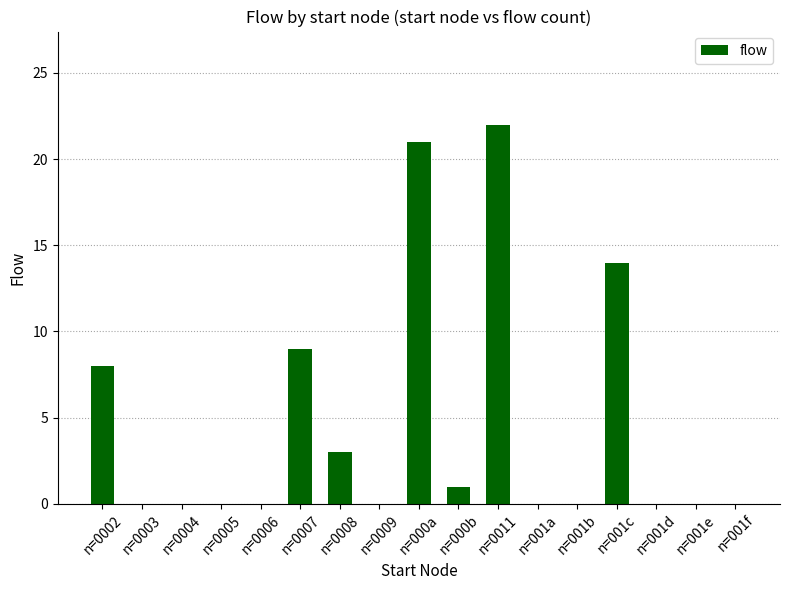

What is the change in value from n=0002 to n=0004?

-8